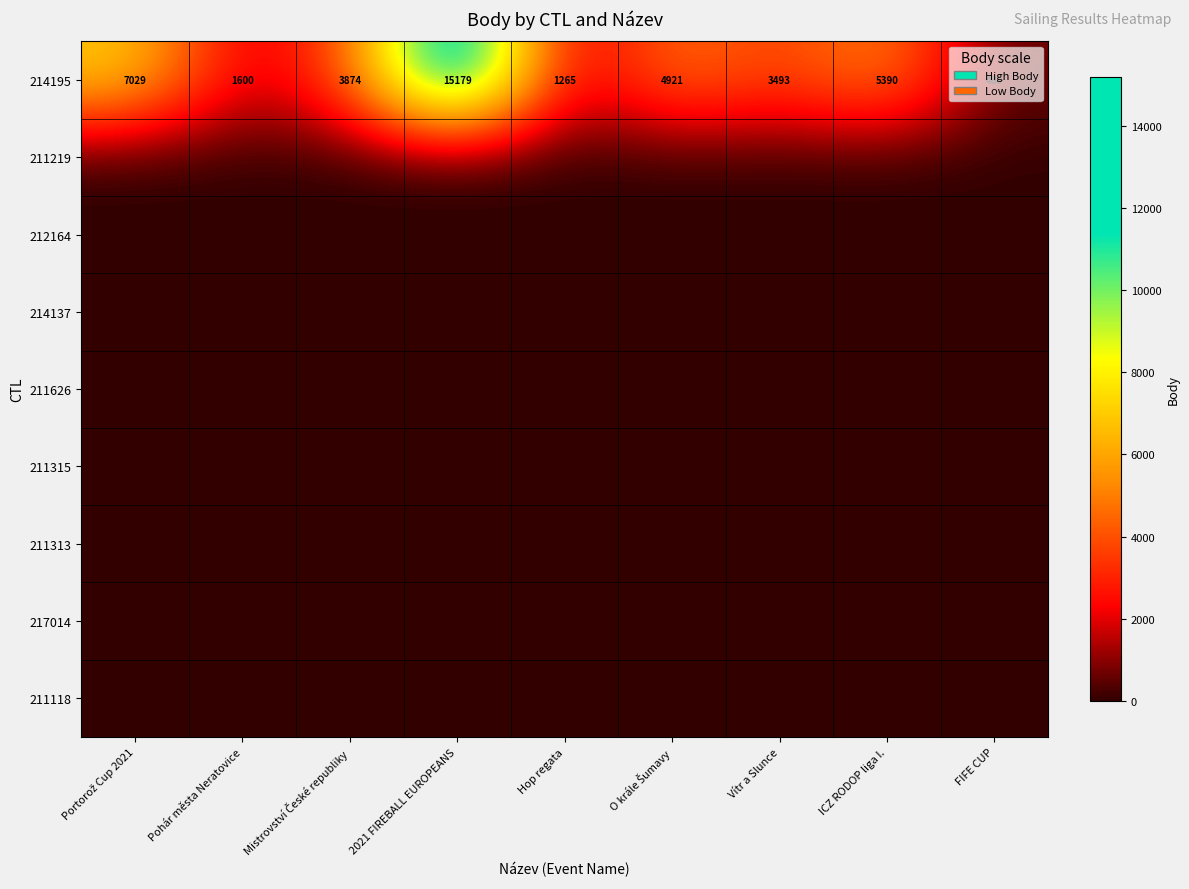

The 214195 series shows 1600 at Pohár města Neratovice. True or false?

True